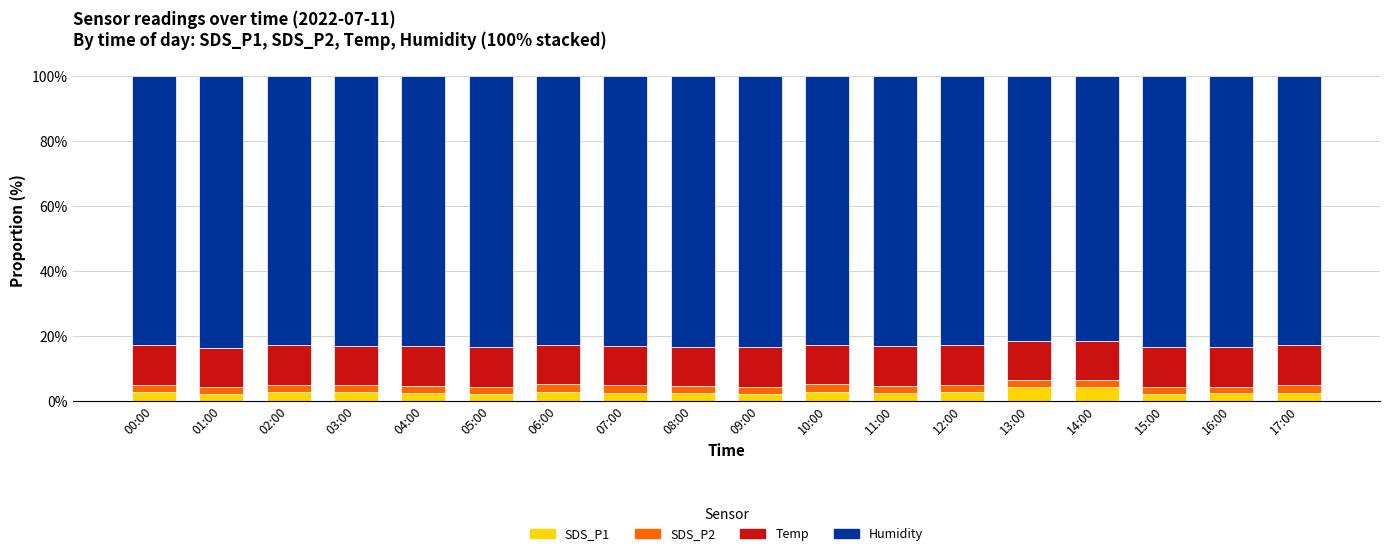

What is the minimum value for SDS_P1?

2.2